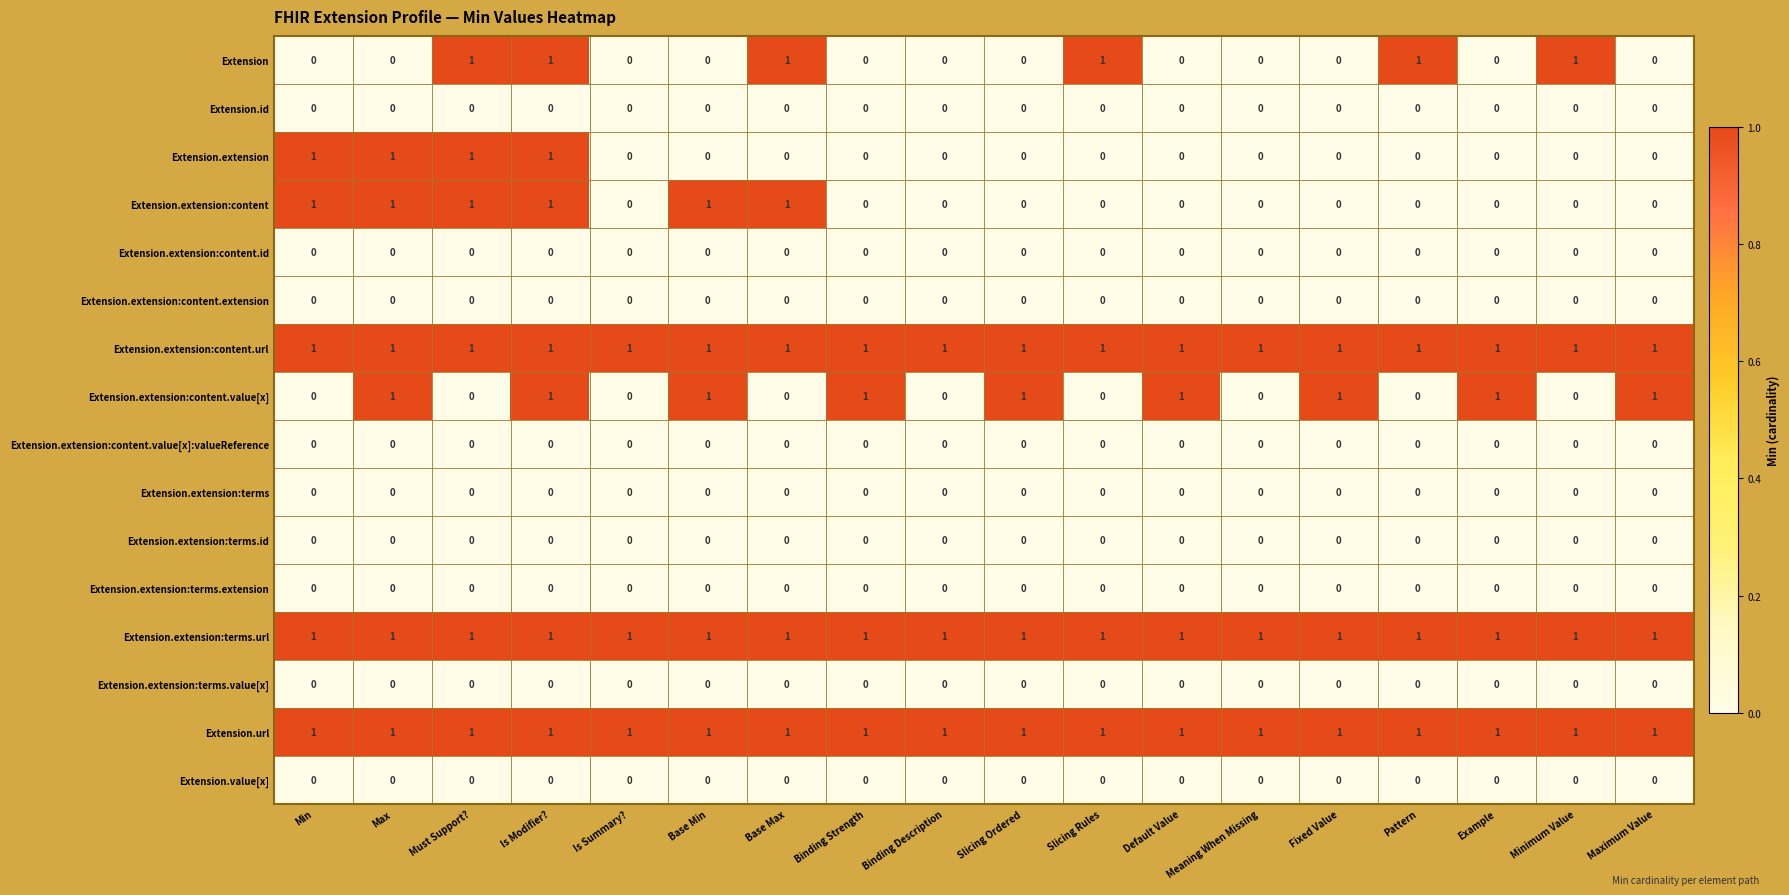

What is the greatest value displayed?

1